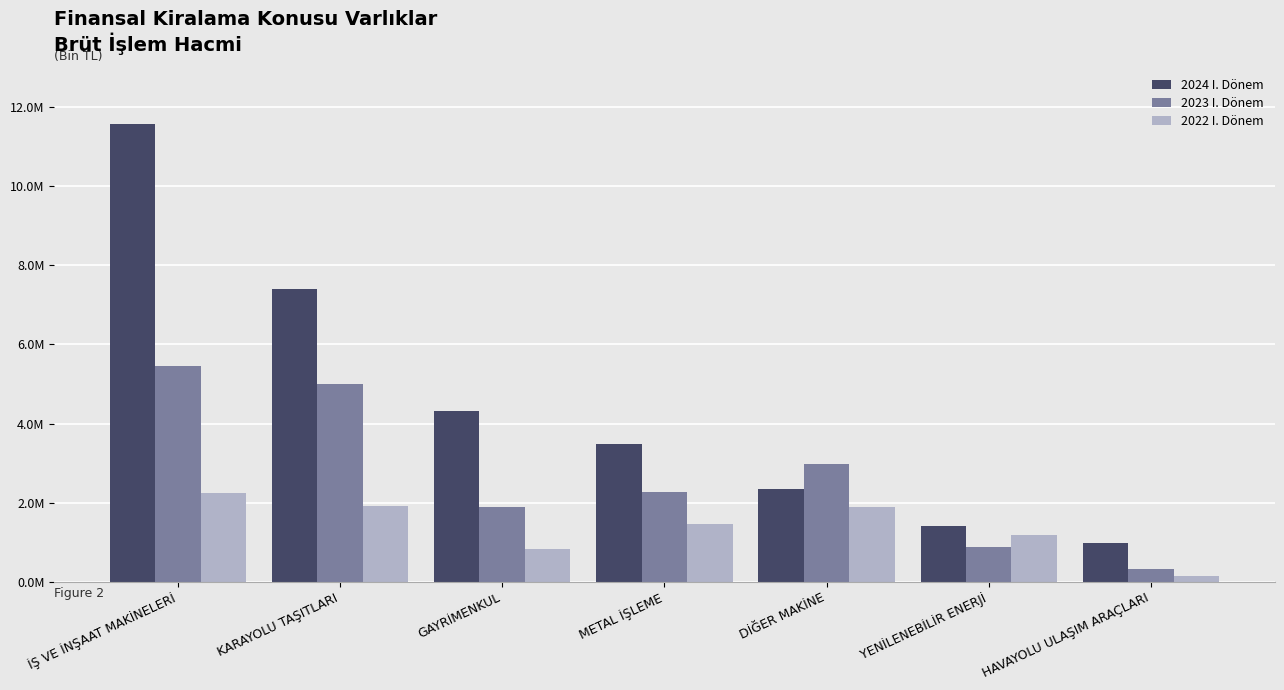

Are the bars horizontal?

No